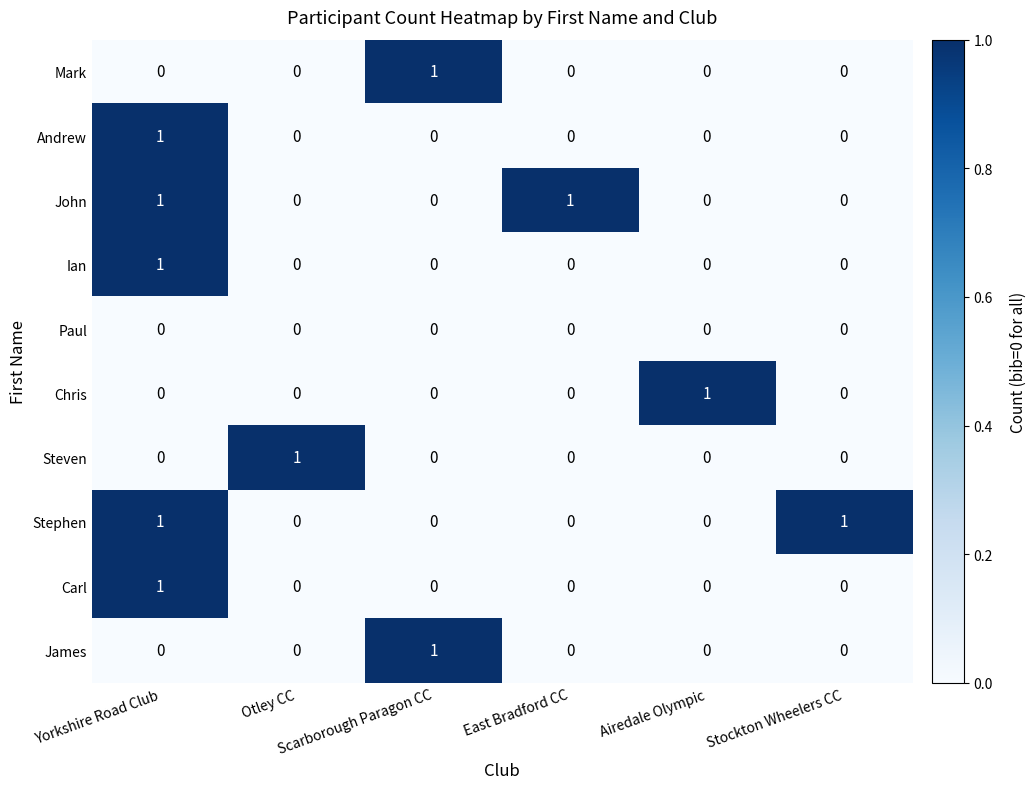

Count the Ian values in the range 0 to 1.

6